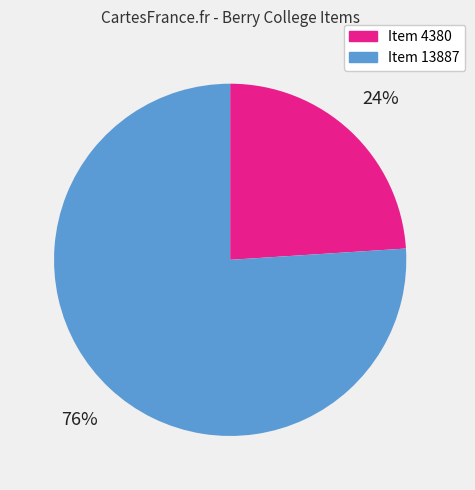

Is there a majority slice in this chart?

Yes